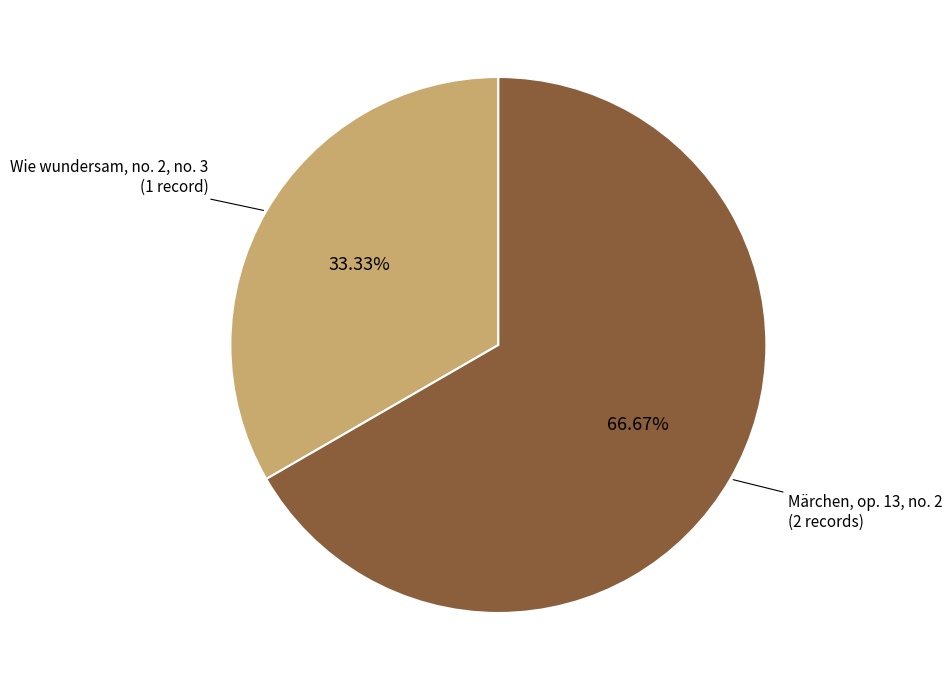

Is there a majority slice in this chart?

Yes